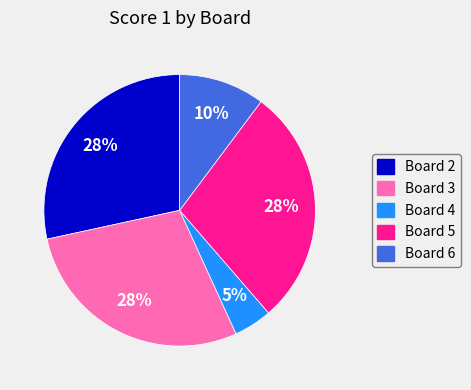

To the nearest percent, what is the average slice percentage?

20%